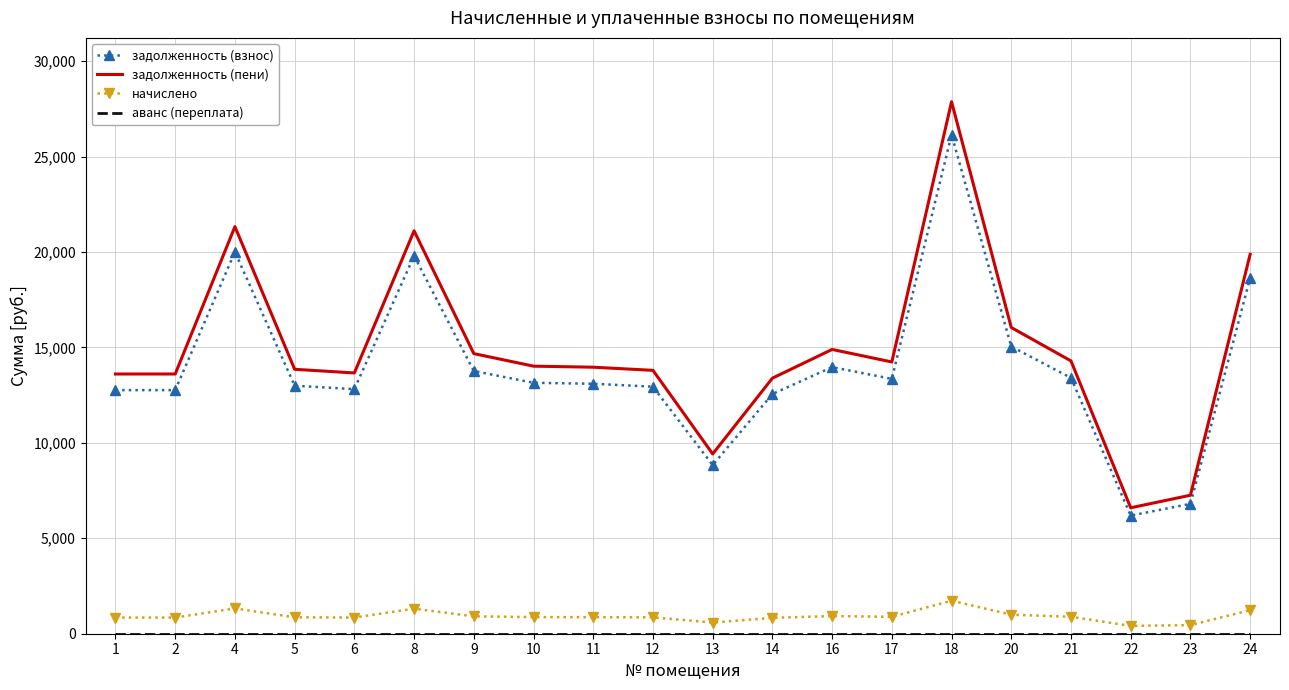

At how many categories does at least one series exceed 14534?

7